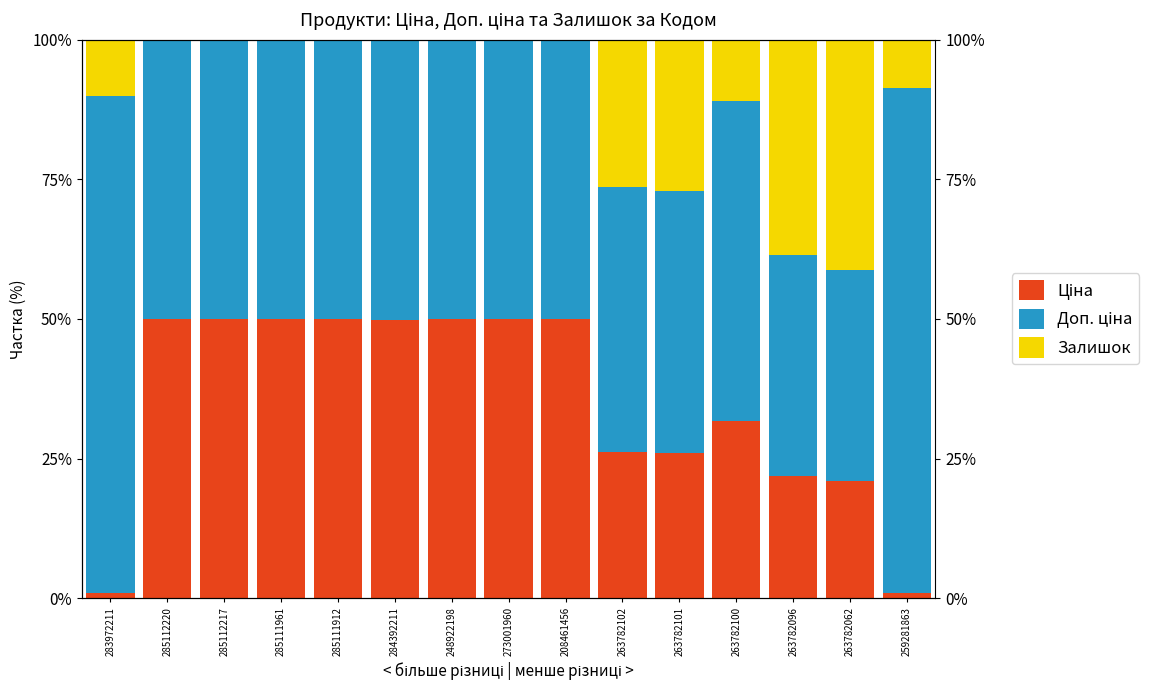

What is the label of the 15th bar from the right?

283972211